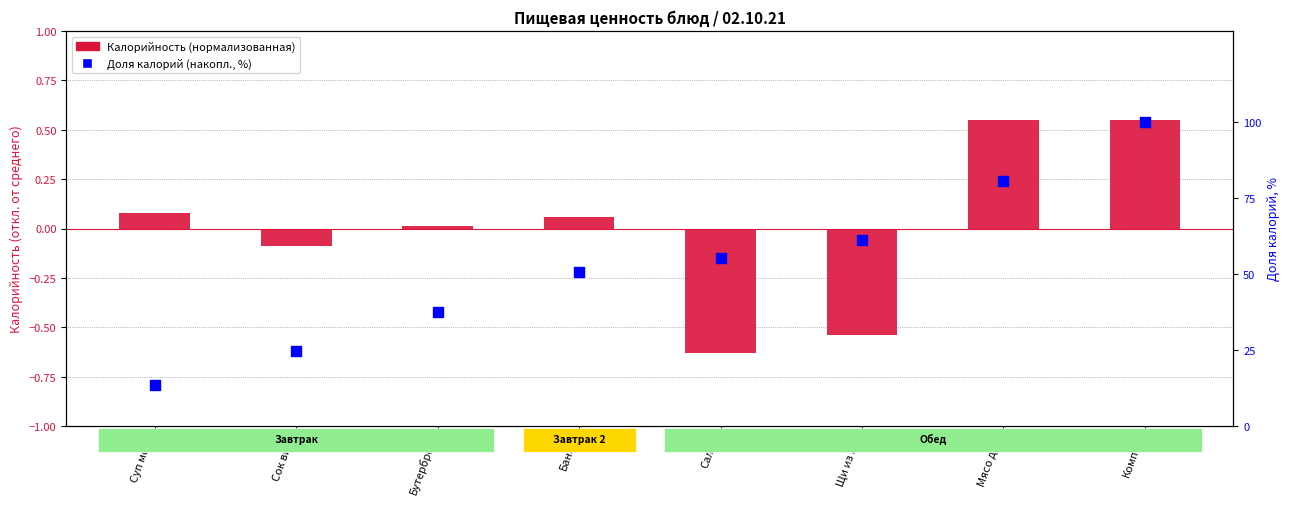

At which category is the sum across all series the highest?

Компот